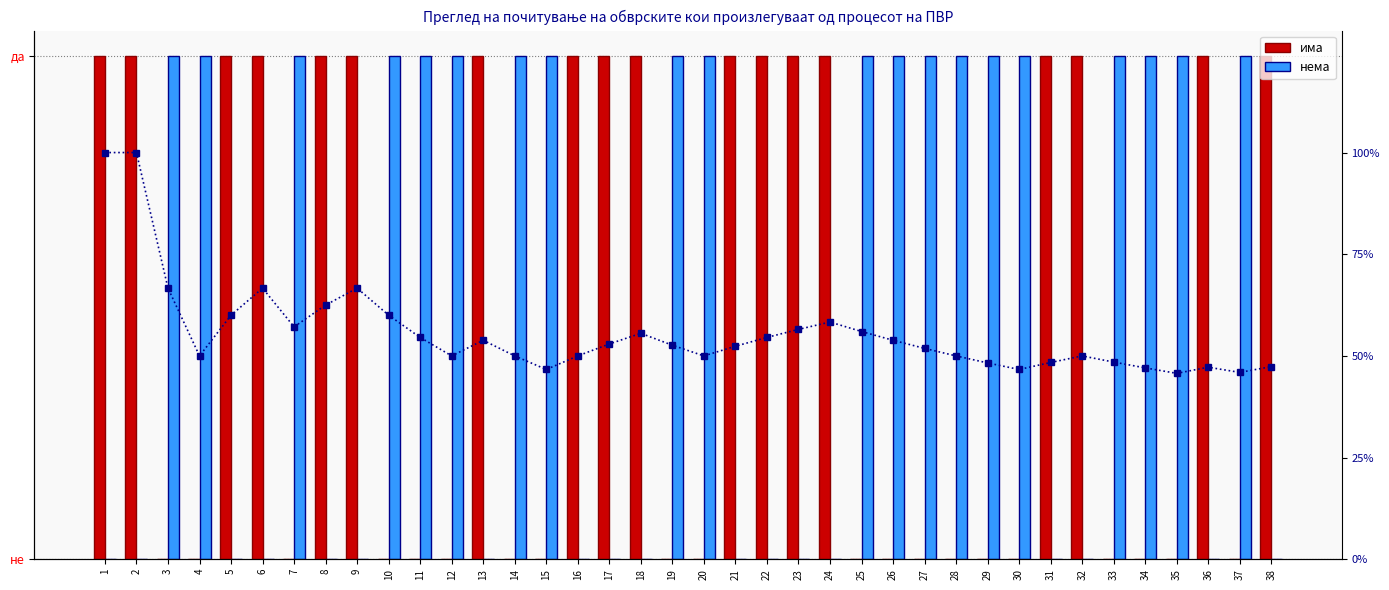

Between 23 and 29, which series saw the biggest shift?

% има (кумул.)